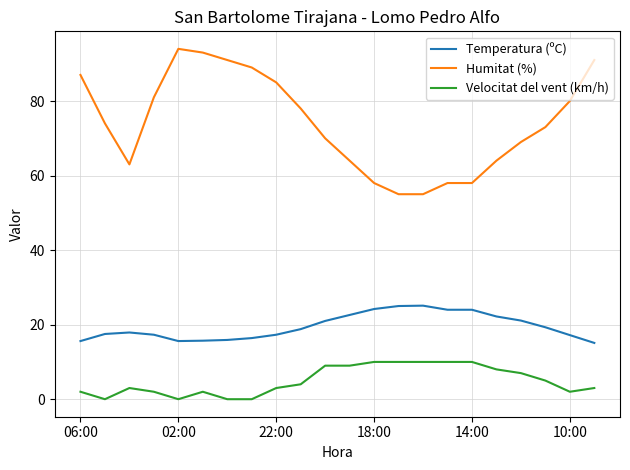

What is the minimum value for Humitat (%)?

55.0